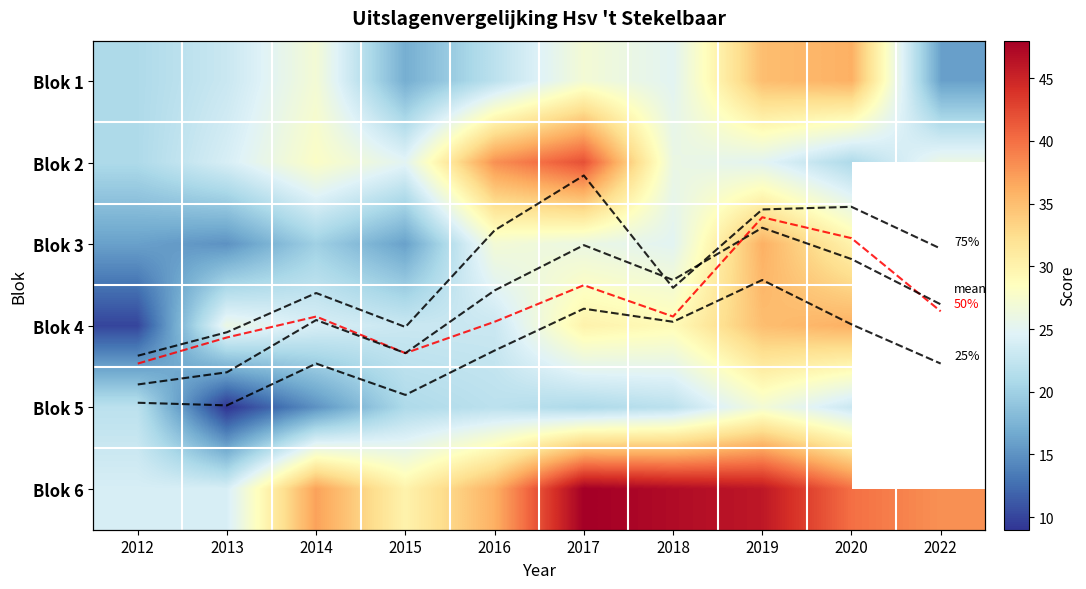

What is the total value across all series at 2012?

128.5